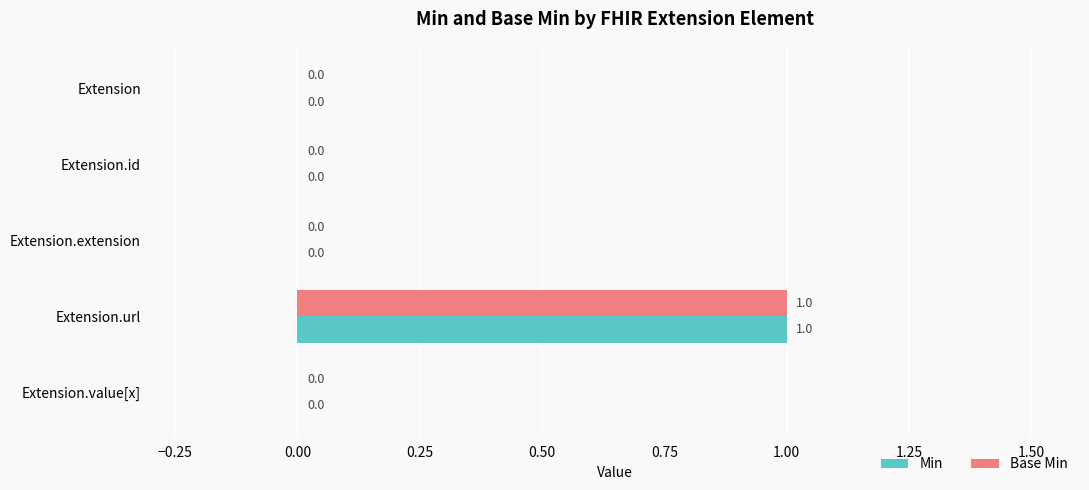

Which category has the highest value in the Base Min series?

Extension.url